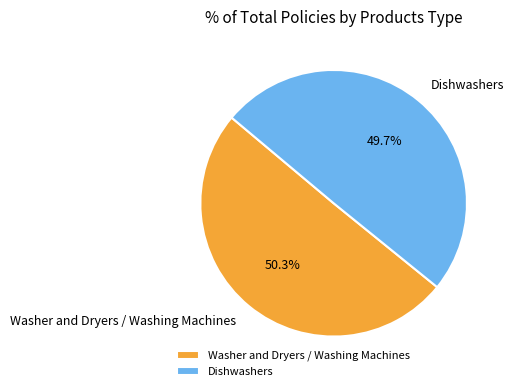

To the nearest percent, what percentage of the pie is Dishwashers?

50%